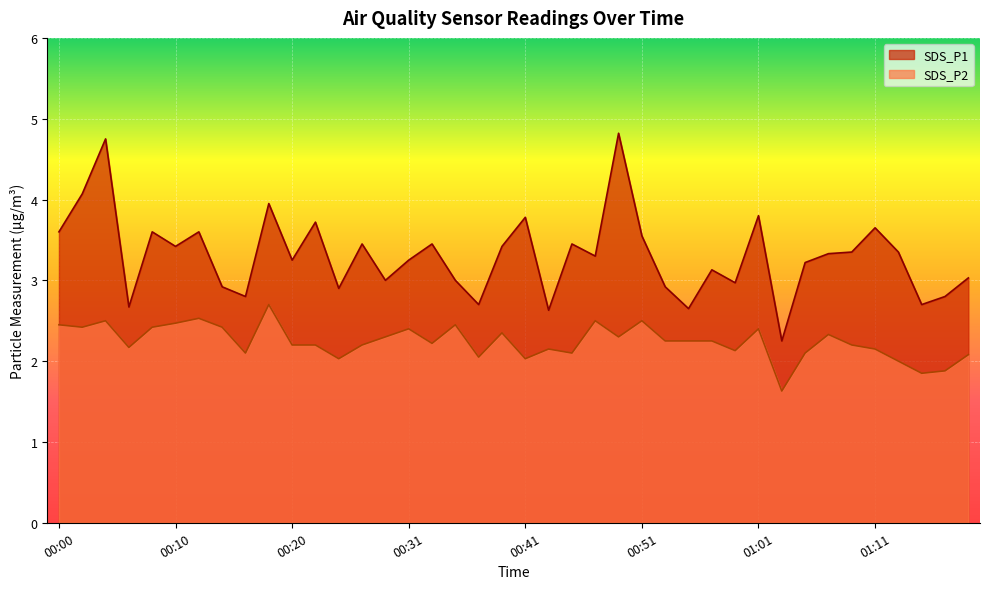

Rank the series by their maximum value, from highest to lowest.

SDS_P1, SDS_P2